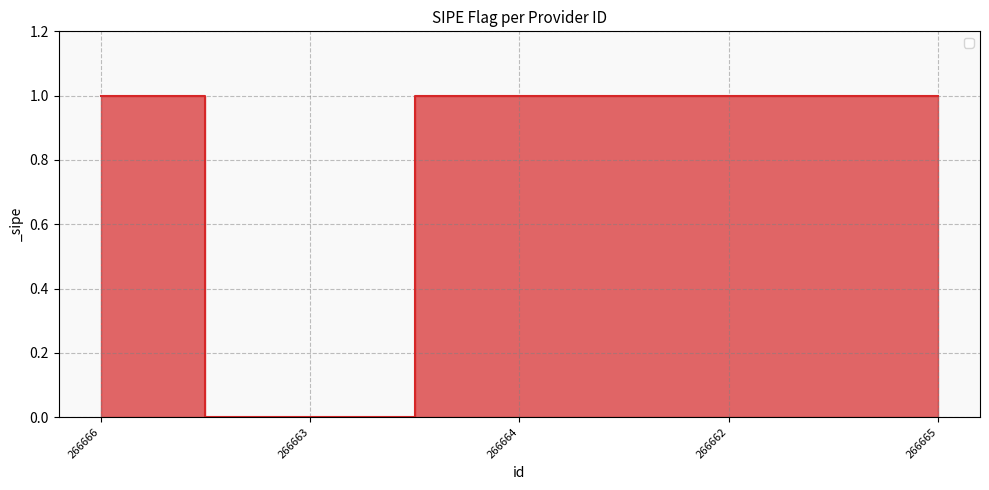

What is the ratio of the value at 266664 to the value at 266665?

1.0